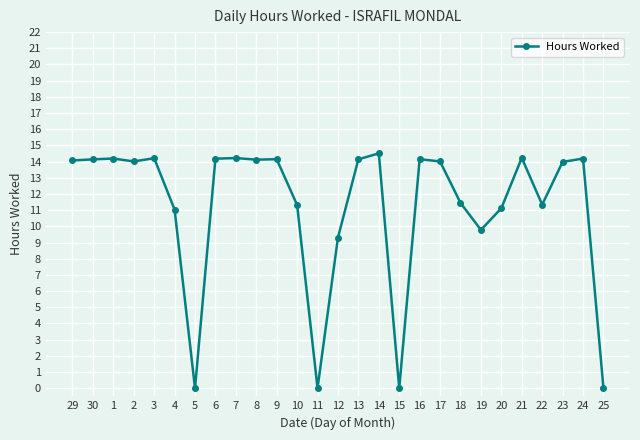

True or false: the data has more than 0 interior local peaks.

True